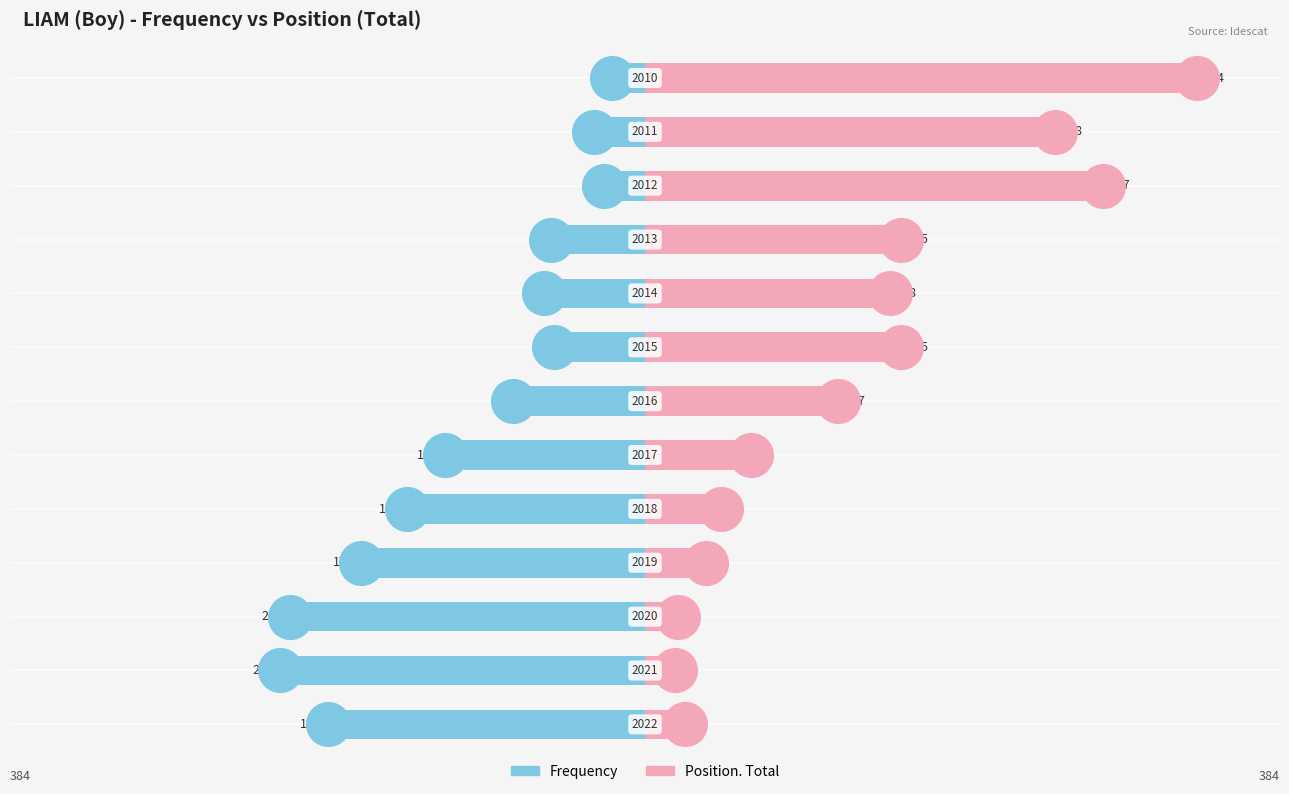

Which series reaches the minimum Y coordinate?

Frequency